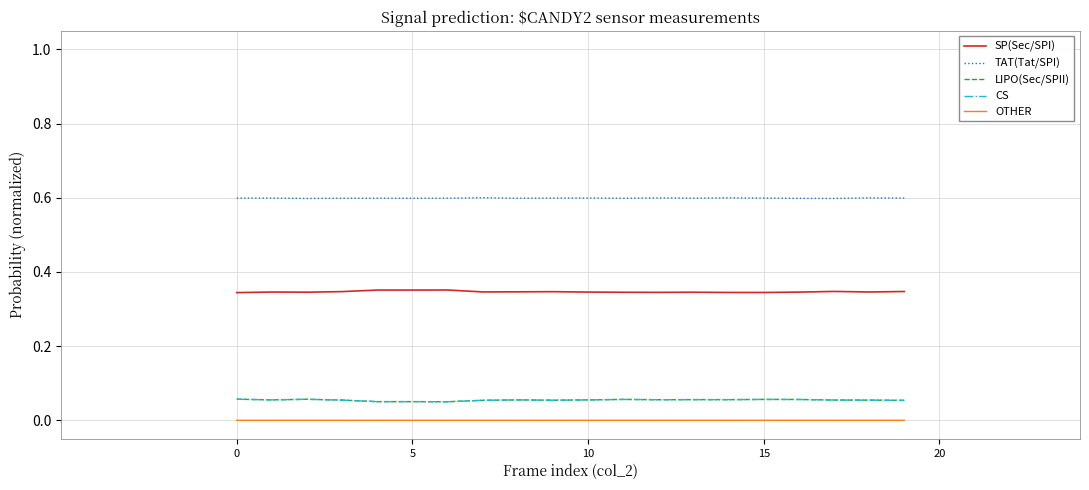

What is the average value of the TAT(Tat/SPI) series?

0.6